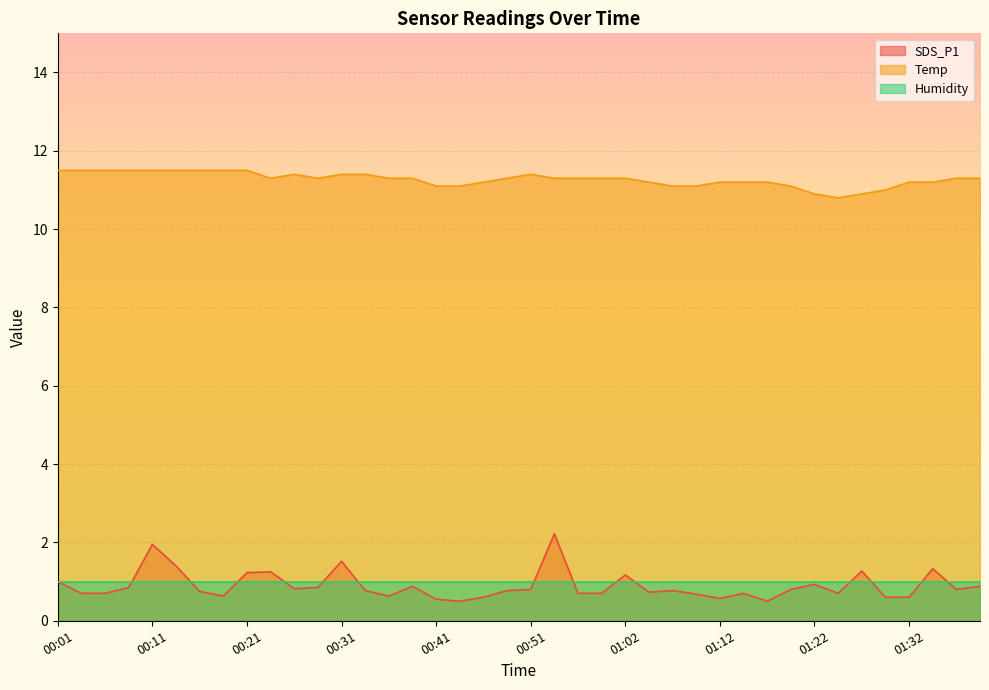

List the labels in order of SDS_P1 value, largest first.

00:54, 00:11, 00:31, 00:13, 01:35, 01:27, 00:24, 00:21, 01:02, 00:01, 01:22, 00:39, 01:40, 00:08, 00:29, 00:26, 00:51, 01:19, 01:37, 00:34, 00:49, 01:07, 00:16, 01:04, 00:03, 00:06, 00:56, 00:59, 01:14, 01:24, 01:09, 00:18, 00:36, 00:46, 01:29, 01:32, 01:12, 00:41, 00:44, 01:17